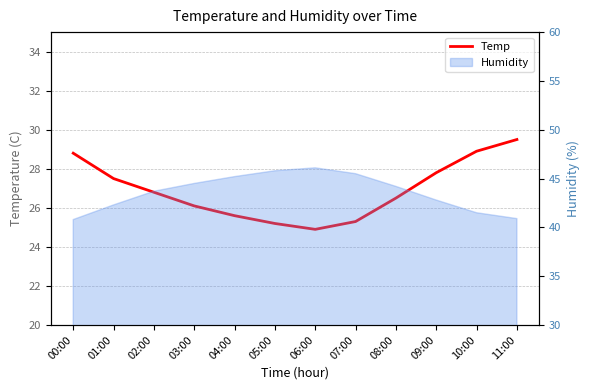

How many points are lower than both their immediate neighbors (excluding endpoints)?

1